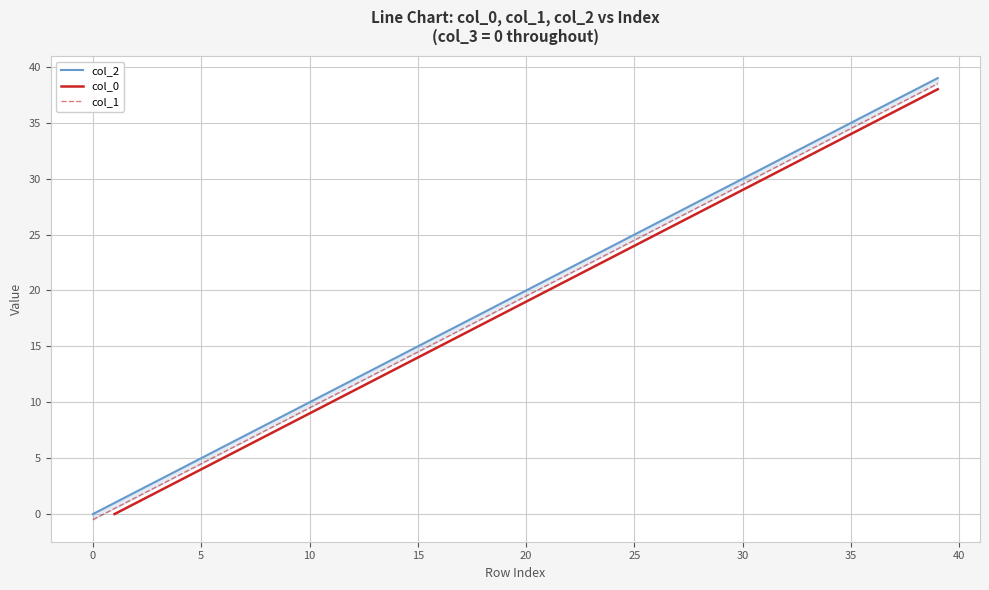

Does the chart display data point markers on the line(s)?

No